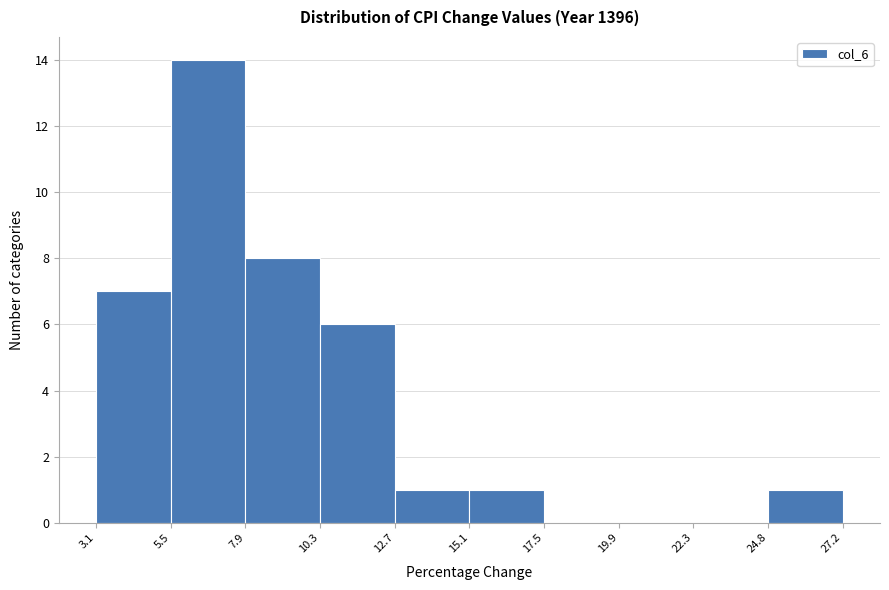

Reading left to right, transcribe this chart: for each bar, give the range it covers on the x-axis and its height. The values are not printed on the chart, so give them approximately, as read against the axis.

3.1 to 5.5: 7
5.5 to 7.9: 14
7.9 to 10.3: 8
10.3 to 12.7: 6
12.7 to 15.1: 1
15.1 to 17.5: 1
17.5 to 19.9: 0
19.9 to 22.3: 0
22.3 to 24.8: 0
24.8 to 27.2: 1